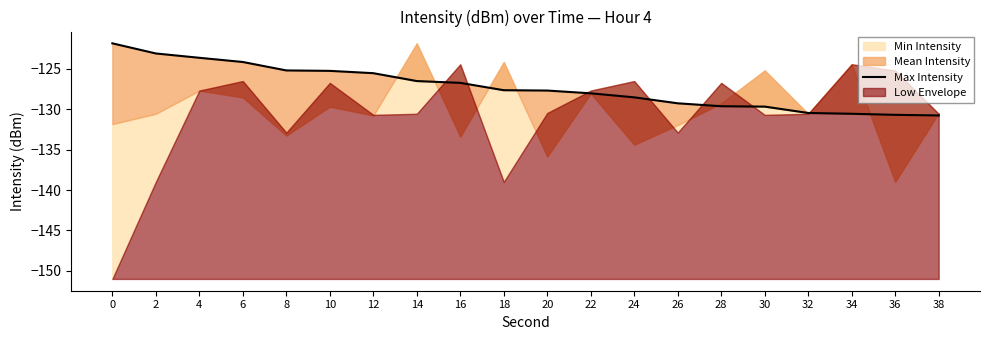

How many data points are above -127?

9